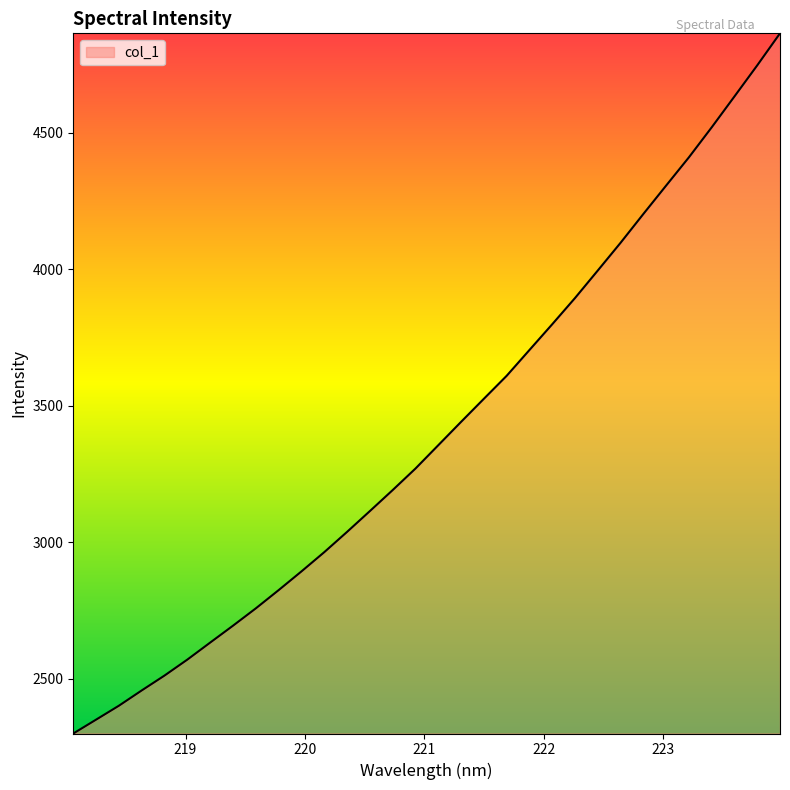

True or false: the data has more than 1 interior local peaks.

False